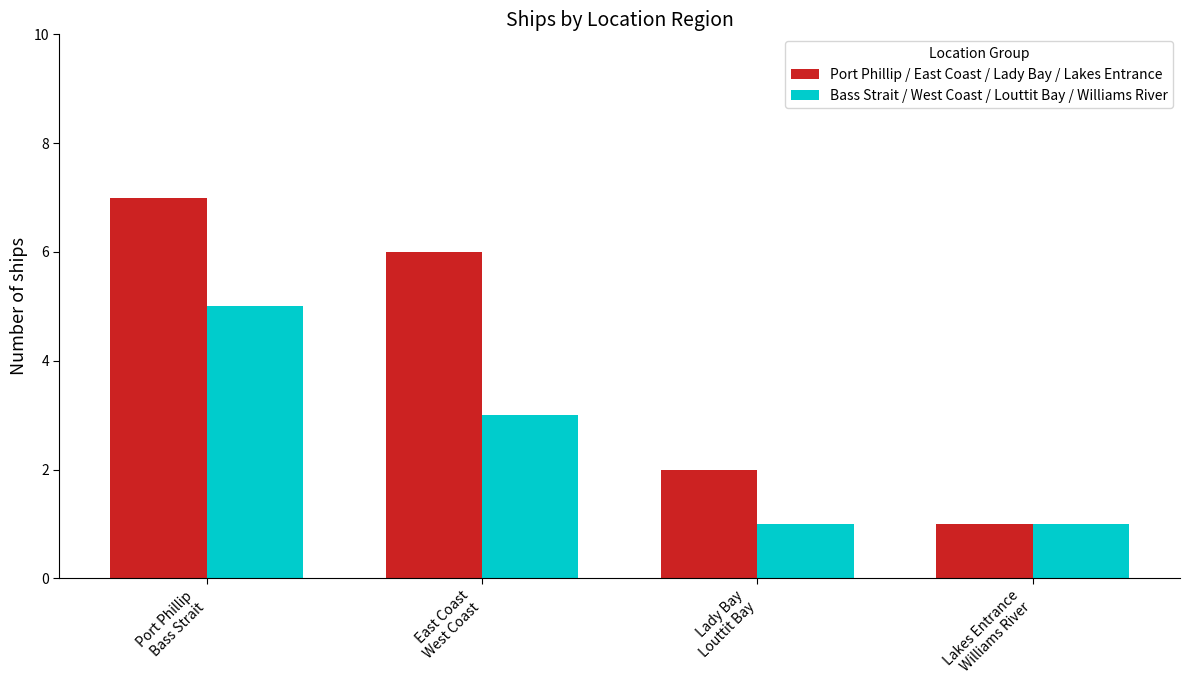

Reading left to right, what are all the values shown in this chart?

Port Phillip / East Coast / Lady Bay / Lakes Entrance: 7	6	2	1
Bass Strait / West Coast / Louttit Bay / Williams River: 5	3	1	1